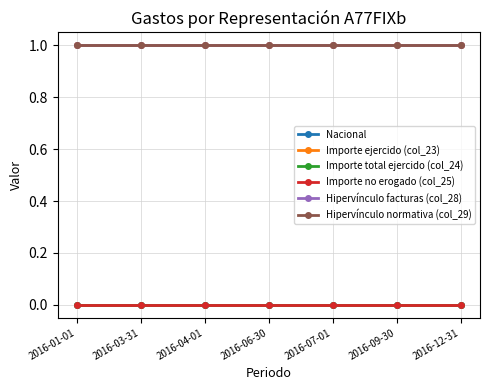

True or false: Importe no erogado (col_25) and Hipervínculo normativa (col_29) cross at least once.

False